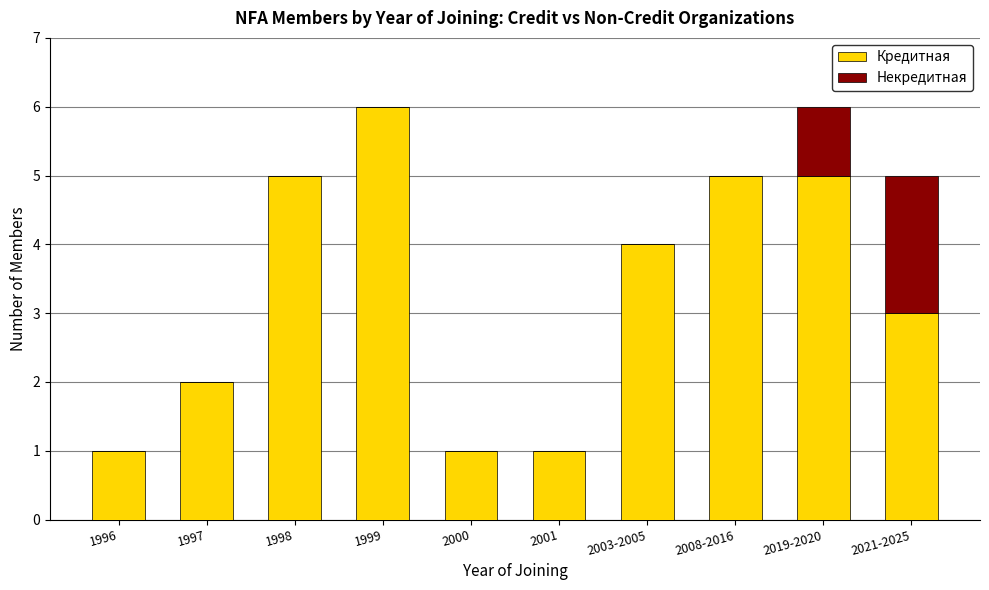

Reading left to right, list the values for the Кредитная series.

1996=1	1997=2	1998=5	1999=6	2000=1	2001=1	2003-2005=4	2008-2016=5	2019-2020=5	2021-2025=3